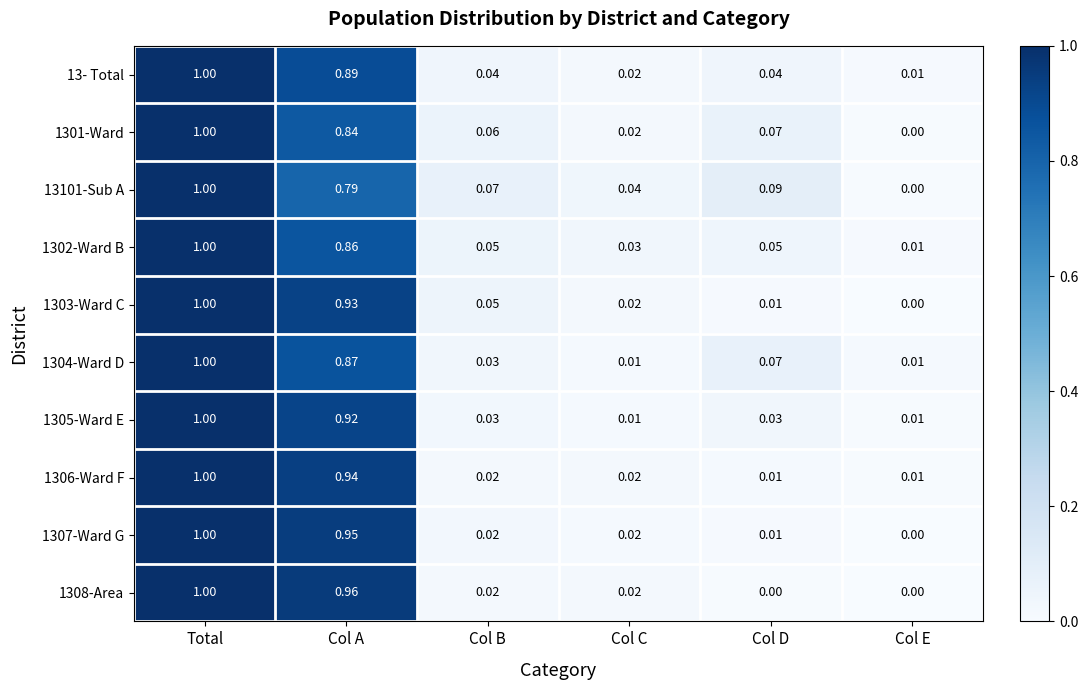

At which label does 1306-Ward F reach its peak?

Total